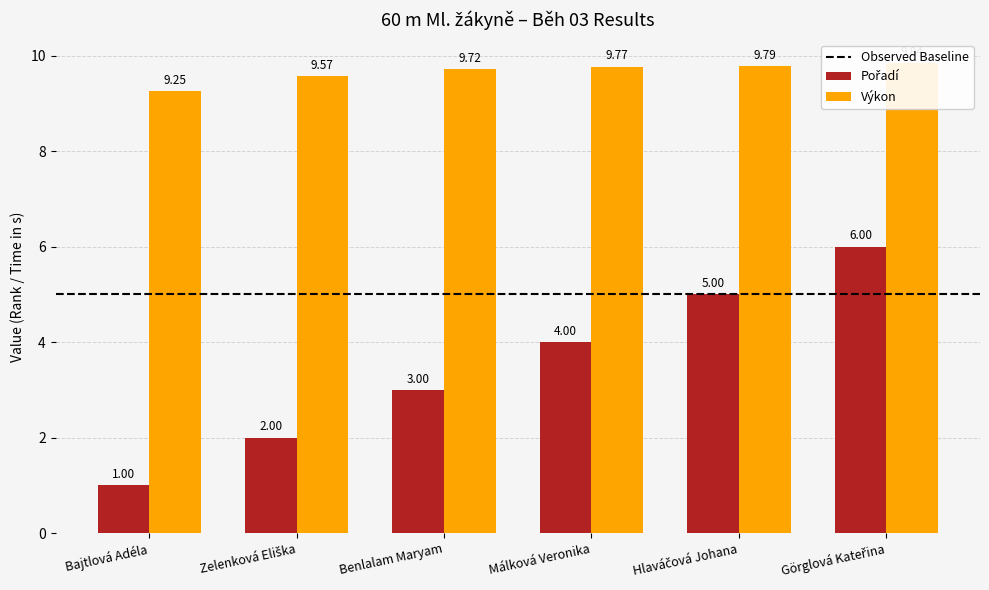

Reading left to right, what are all the values shown in this chart?

Pořadí: 1.0	2.0	3.0	4.0	5.0	6.0
Výkon: 9.2	9.6	9.7	9.8	9.8	9.8